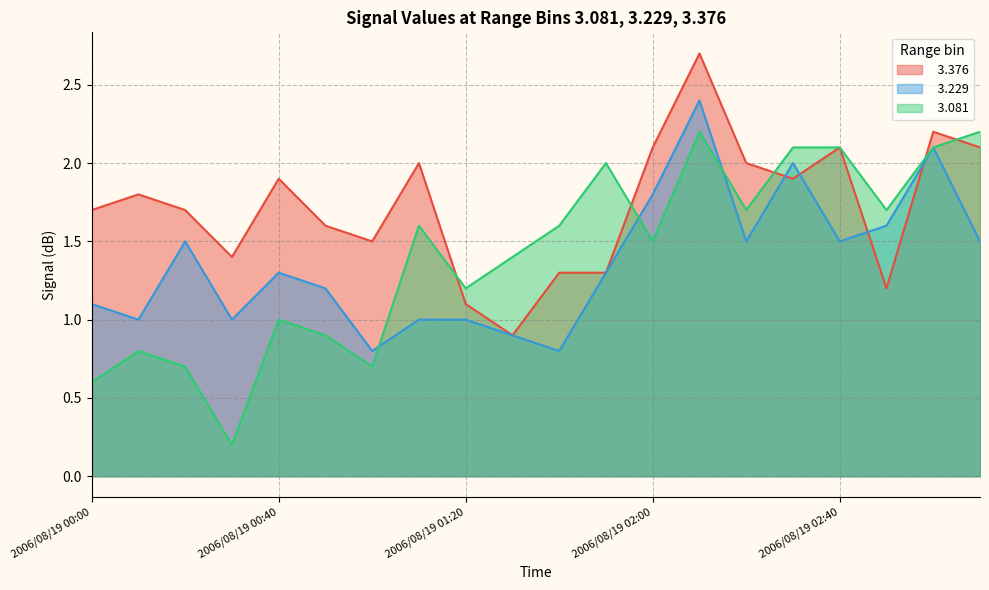

What is the label of the 18th point from the left?

2006/08/19 02:50